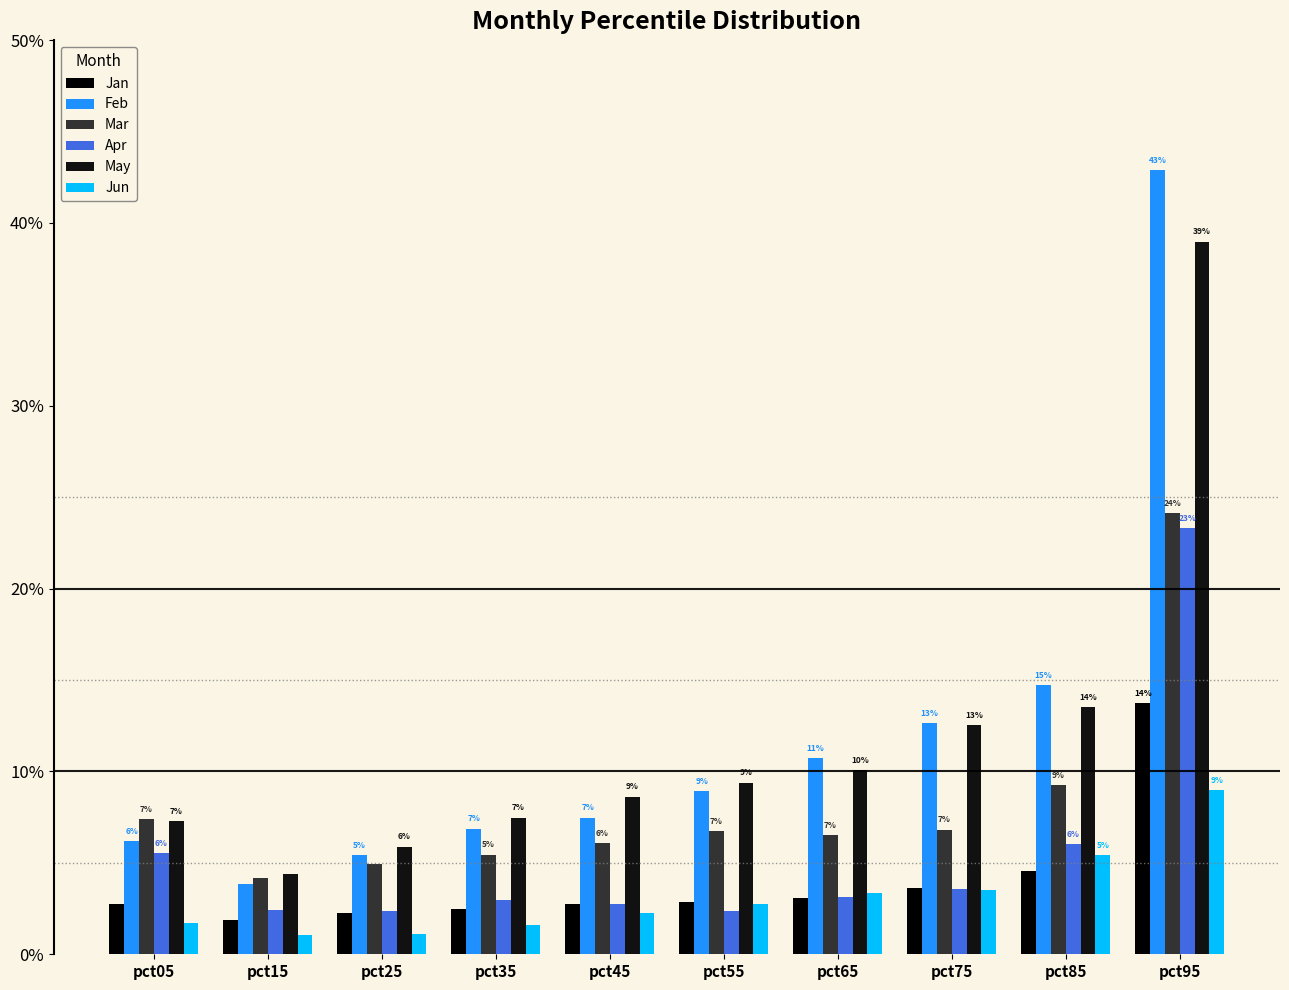

Reading left to right, transcribe all the data shown in this chart.

Jan: pct05=0.0	pct15=0.0	pct25=0.0	pct35=0.0	pct45=0.0	pct55=0.0	pct65=0.0	pct75=0.0	pct85=0.0	pct95=0.1
Feb: pct05=0.1	pct15=0.0	pct25=0.1	pct35=0.1	pct45=0.1	pct55=0.1	pct65=0.1	pct75=0.1	pct85=0.1	pct95=0.4
Mar: pct05=0.1	pct15=0.0	pct25=0.0	pct35=0.1	pct45=0.1	pct55=0.1	pct65=0.1	pct75=0.1	pct85=0.1	pct95=0.2
Apr: pct05=0.1	pct15=0.0	pct25=0.0	pct35=0.0	pct45=0.0	pct55=0.0	pct65=0.0	pct75=0.0	pct85=0.1	pct95=0.2
May: pct05=0.1	pct15=0.0	pct25=0.1	pct35=0.1	pct45=0.1	pct55=0.1	pct65=0.1	pct75=0.1	pct85=0.1	pct95=0.4
Jun: pct05=0.0	pct15=0.0	pct25=0.0	pct35=0.0	pct45=0.0	pct55=0.0	pct65=0.0	pct75=0.0	pct85=0.1	pct95=0.1